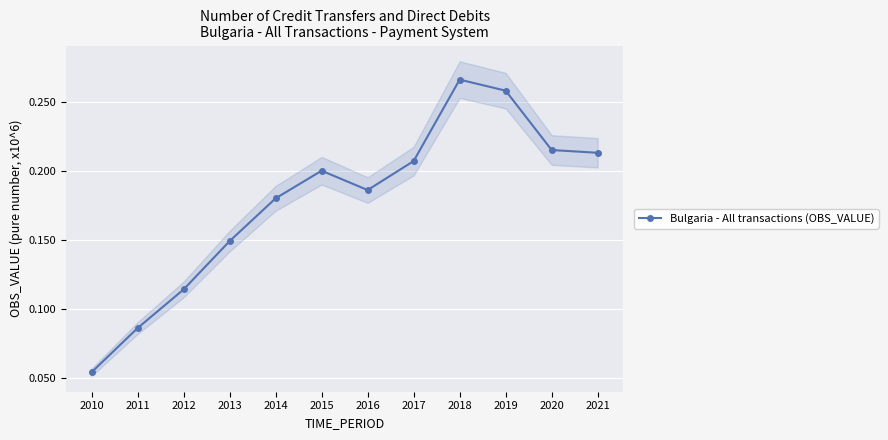

Reading left to right, what are all the values shown in this chart?

0.1	0.1	0.1	0.1	0.2	0.2	0.2	0.2	0.3	0.3	0.2	0.2